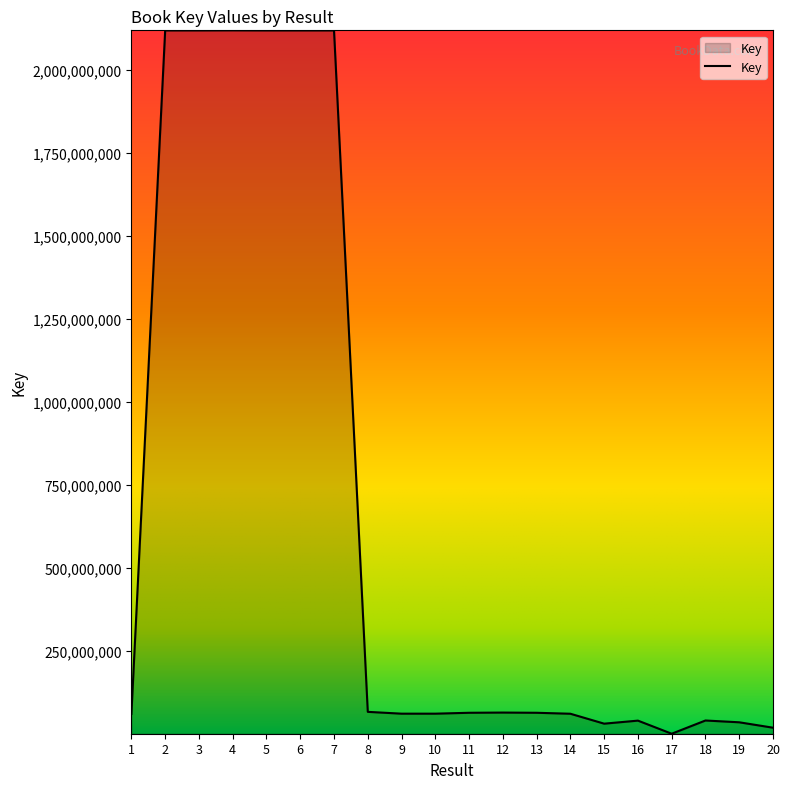

What is the difference between the maximum and minimum values?

2117800937